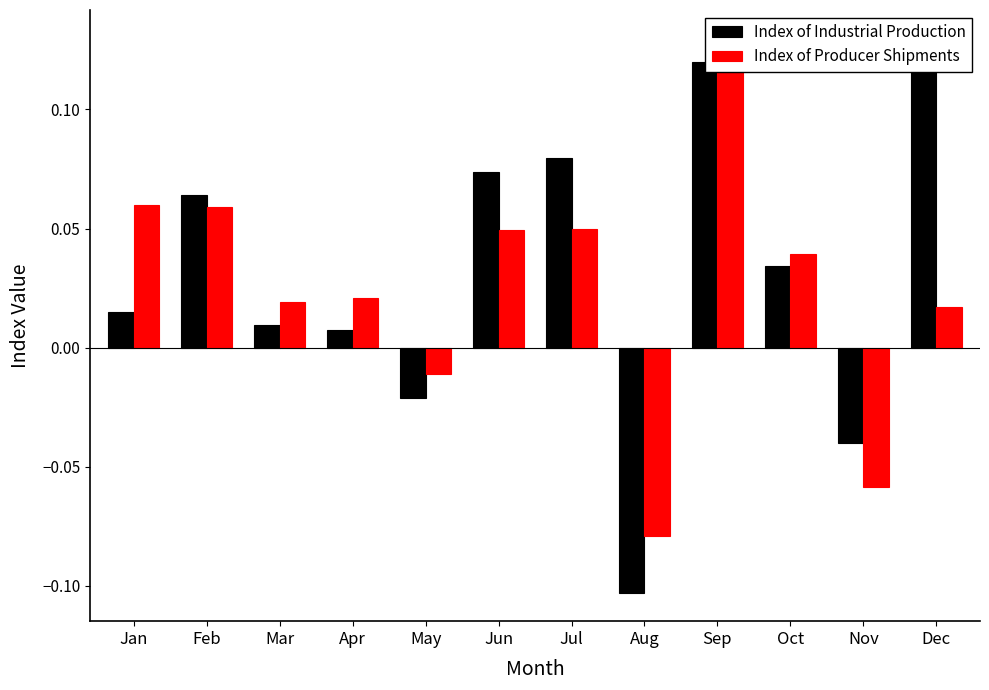

At which label does Index of Producer Shipments first exceed 0?

Jan